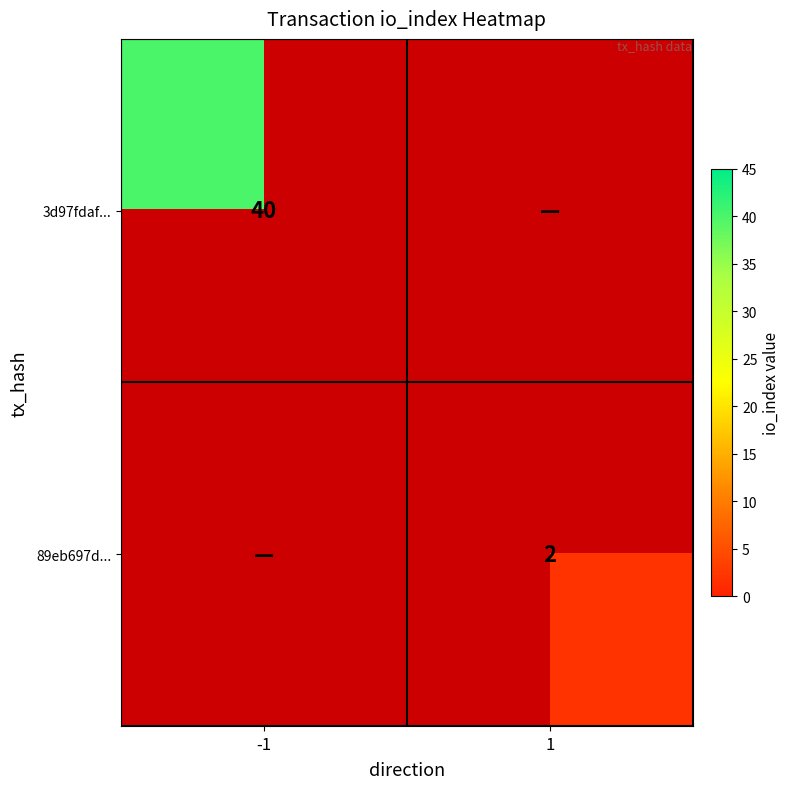

The value of 89eb697d... at 1 is 1. True or false?

False